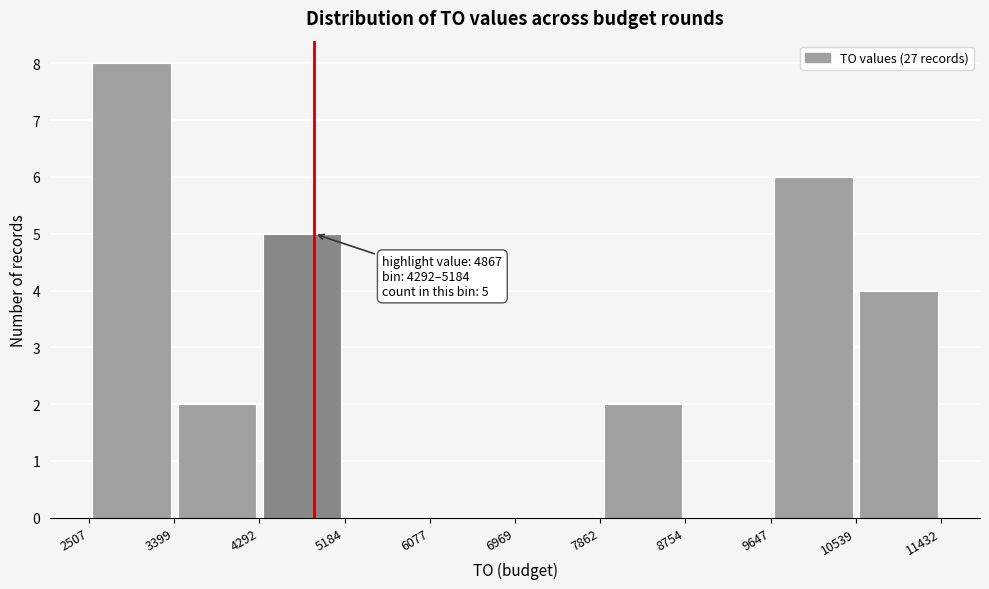

Which range on the x-axis has the tallest bar?

2507 to 3399